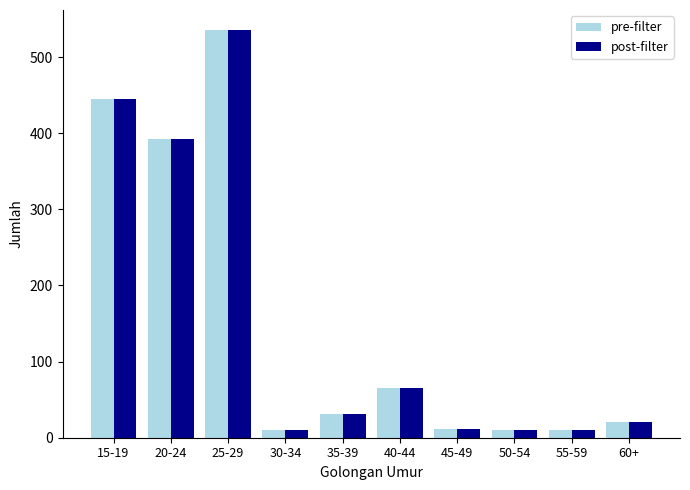

What is the average value of the pre-filter series?

153